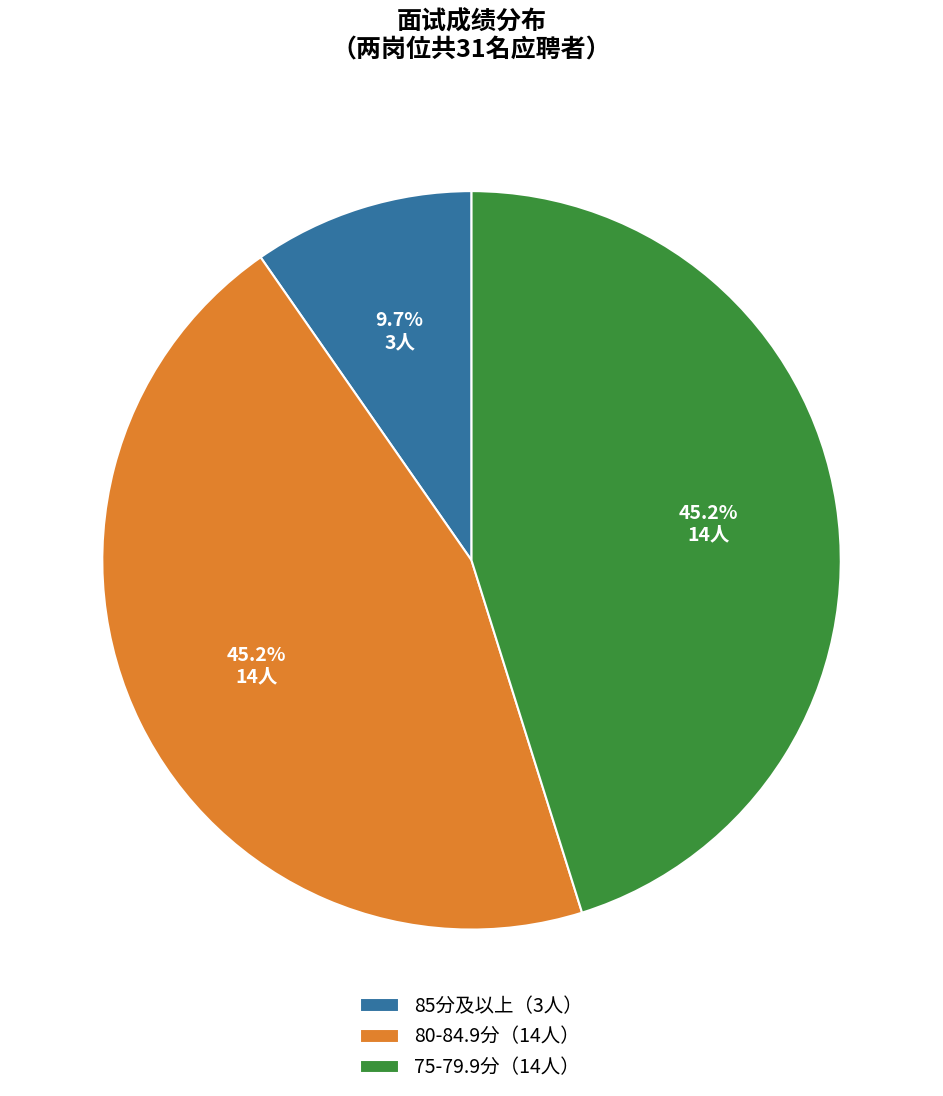

How many segments does this pie chart have?

3